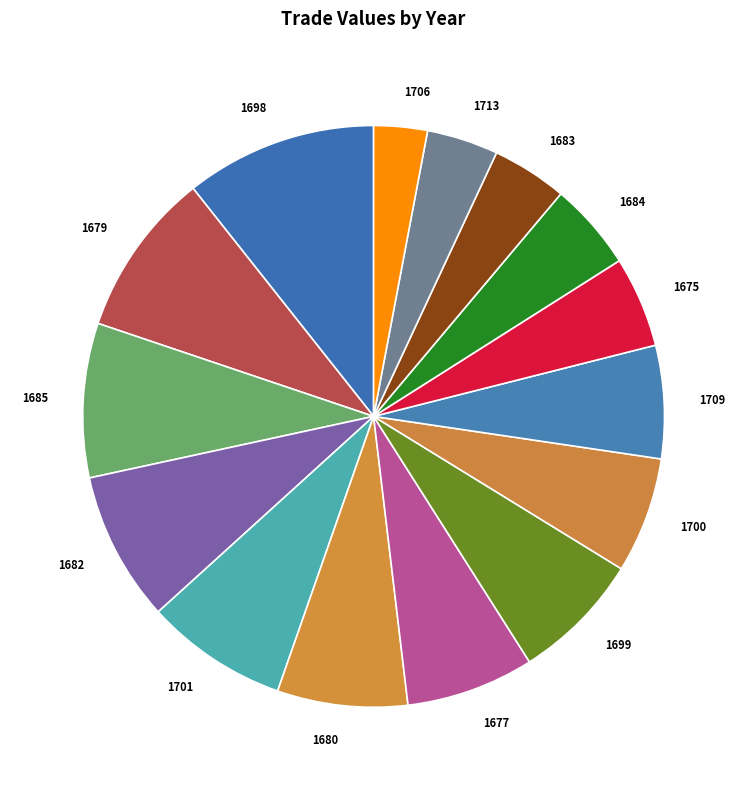

How many segments does this pie chart have?

15